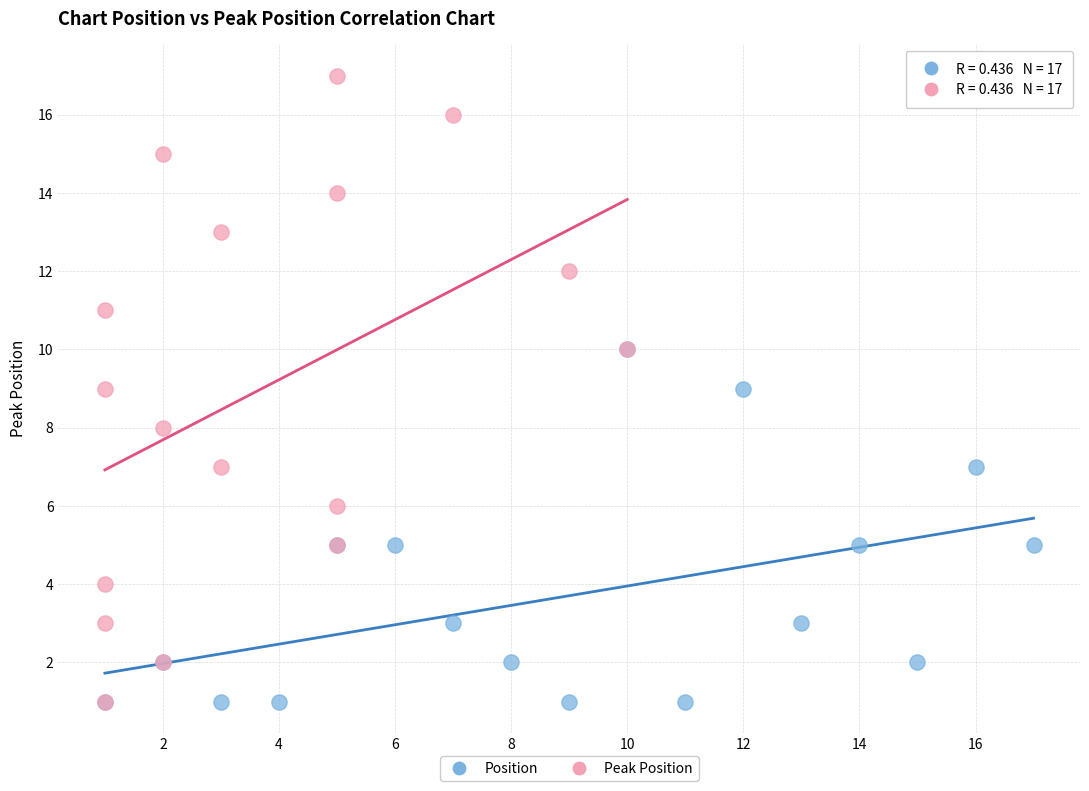

What are all the series names shown in the legend?

Position, Peak Position